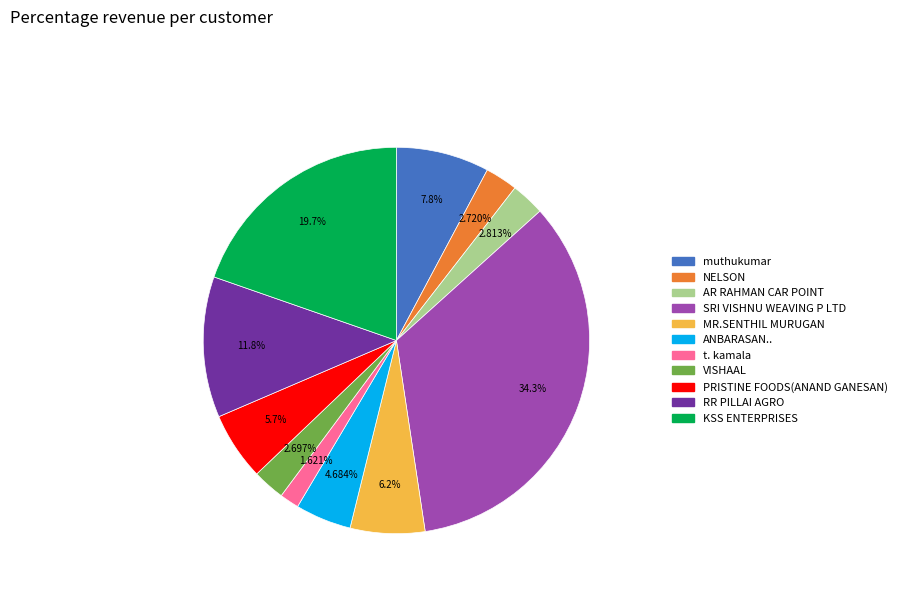

Which category has the smallest portion of the pie?

t. kamala